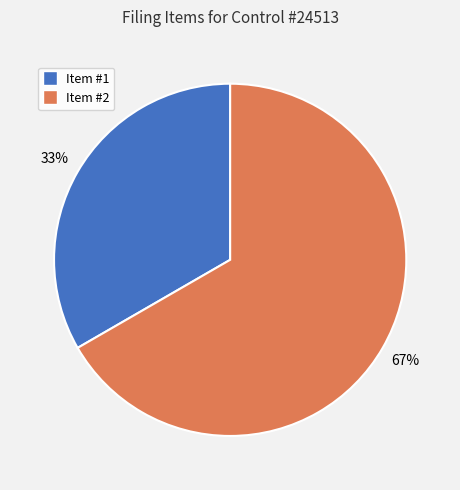

Rank the categories by value from lowest to highest.

Item #1, Item #2